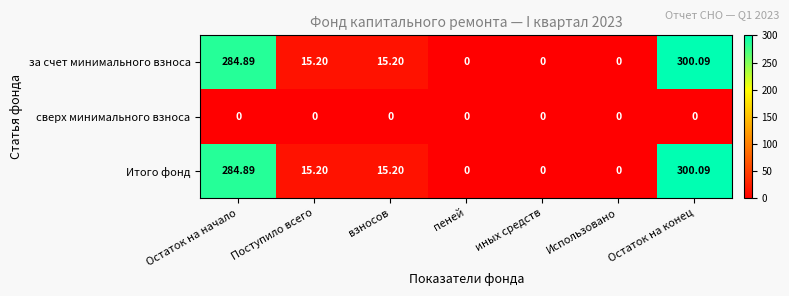

At which label does Итого фонд reach its peak?

Остаток на конец